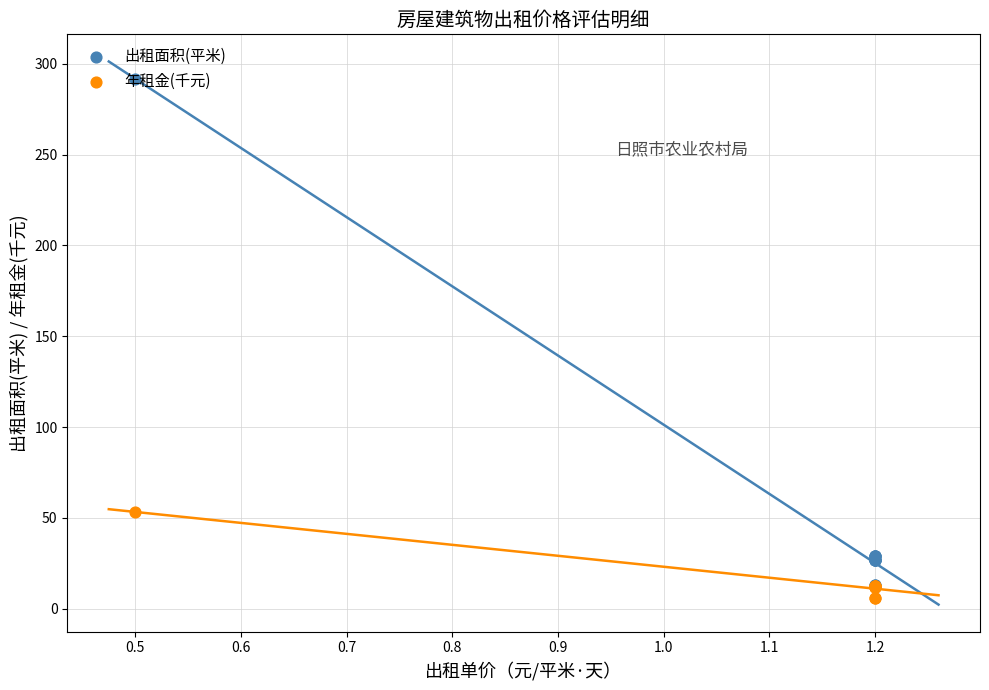

Is the value of 年租金(千元) at 1.2 greater than the value of 出租面积(平米) at 1.2?

No